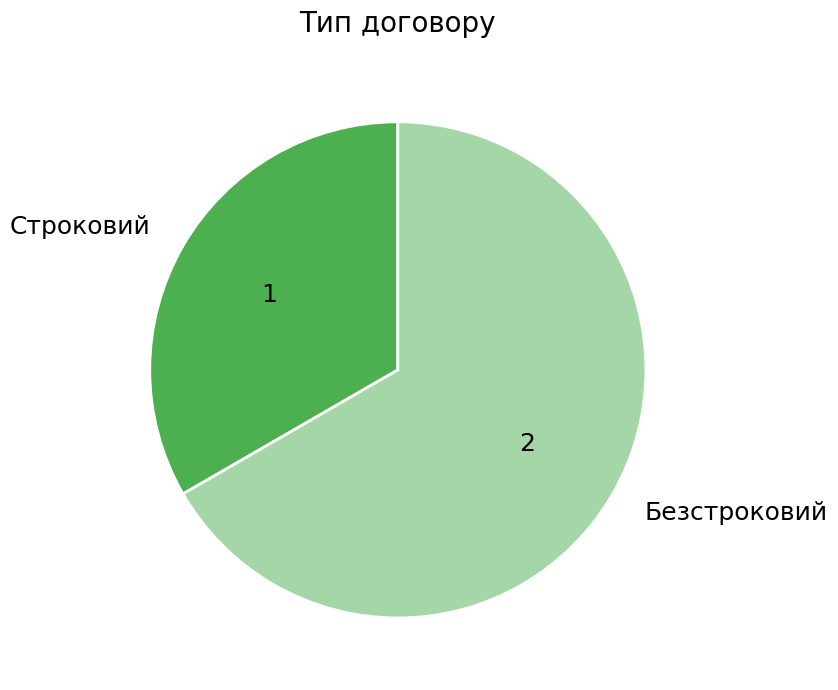

Which slice is the largest?

Безстроковий